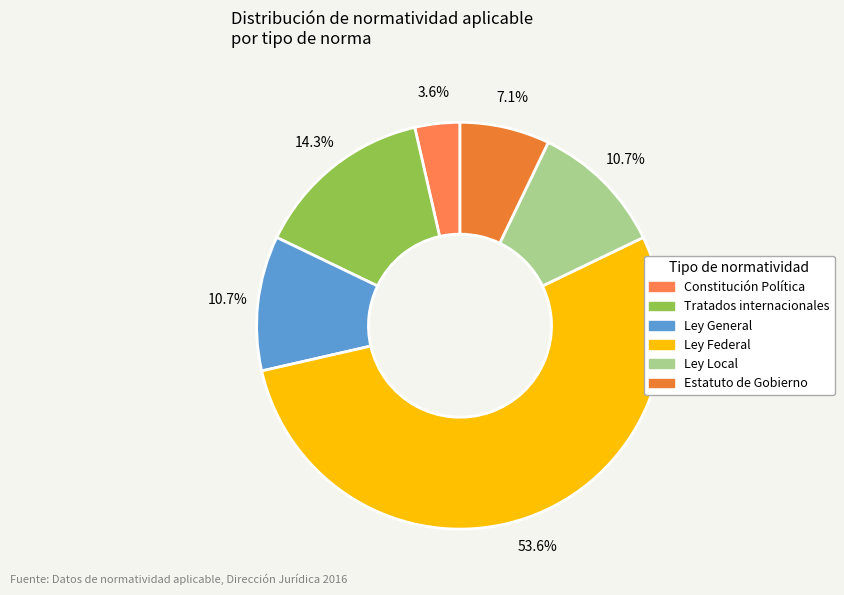

To the nearest percent, what is the average slice percentage?

17%